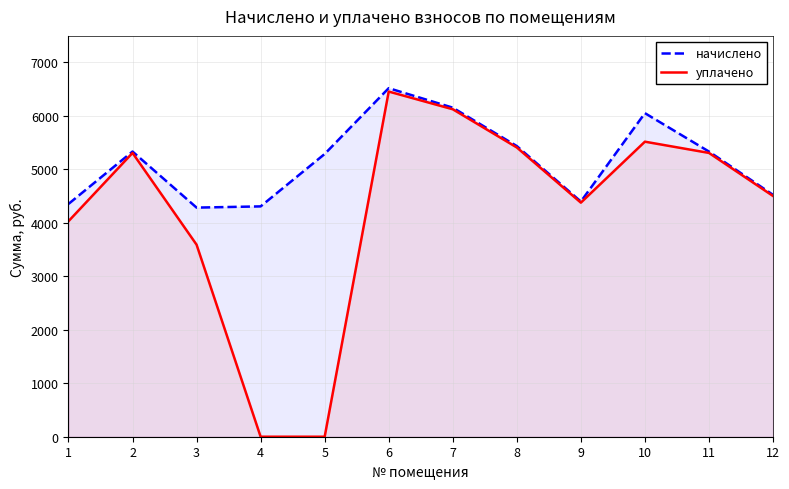

Reading left to right, list all the values displayed in this chart.

начислено: 4350.2	5329.6	4281.8	4304.6	5284.1	6514.0	6149.5	5432.0	4395.7	6047.0	5329.6	4521.0
уплачено: 4027.6	5303.8	3588.9	0.0	0.0	6450.7	6119.8	5405.8	4374.5	5513.9	5303.8	4499.2